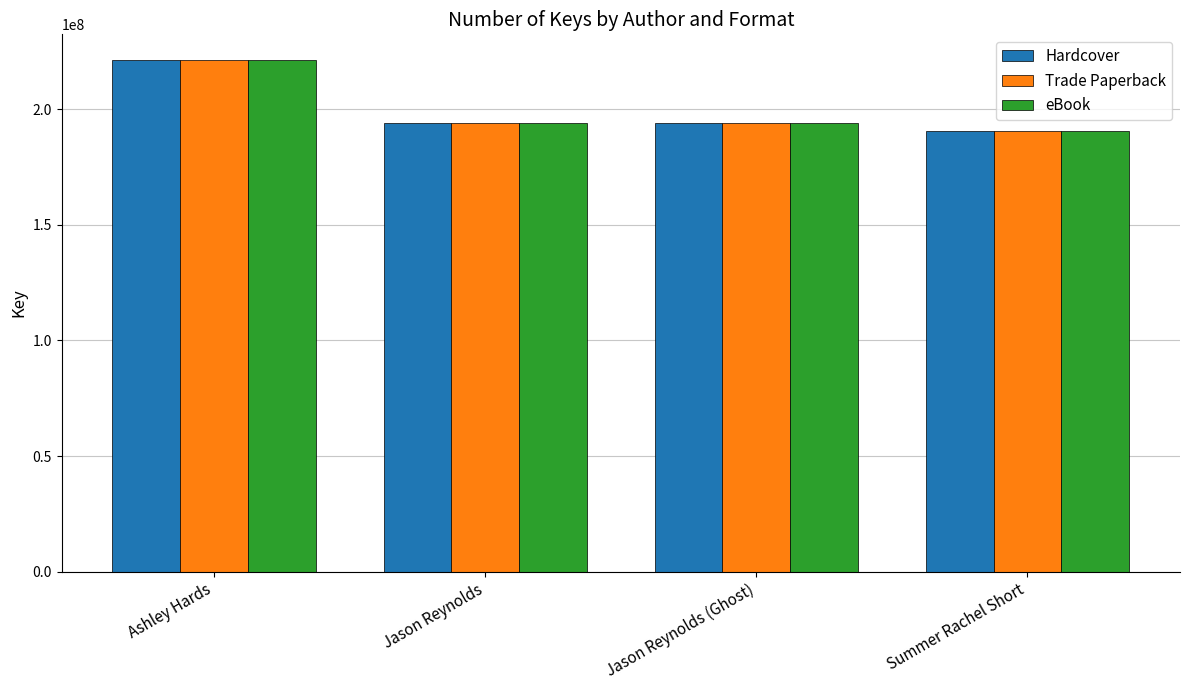

Read the Hardcover value at Ashley Hards.

221207869